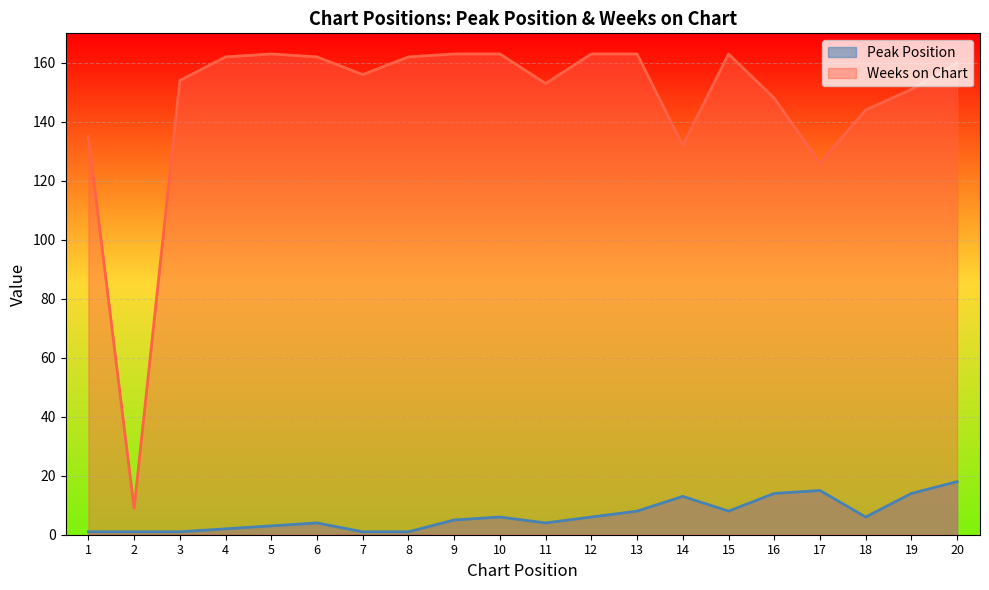

Which category has the lowest value in the Weeks on Chart series?

2